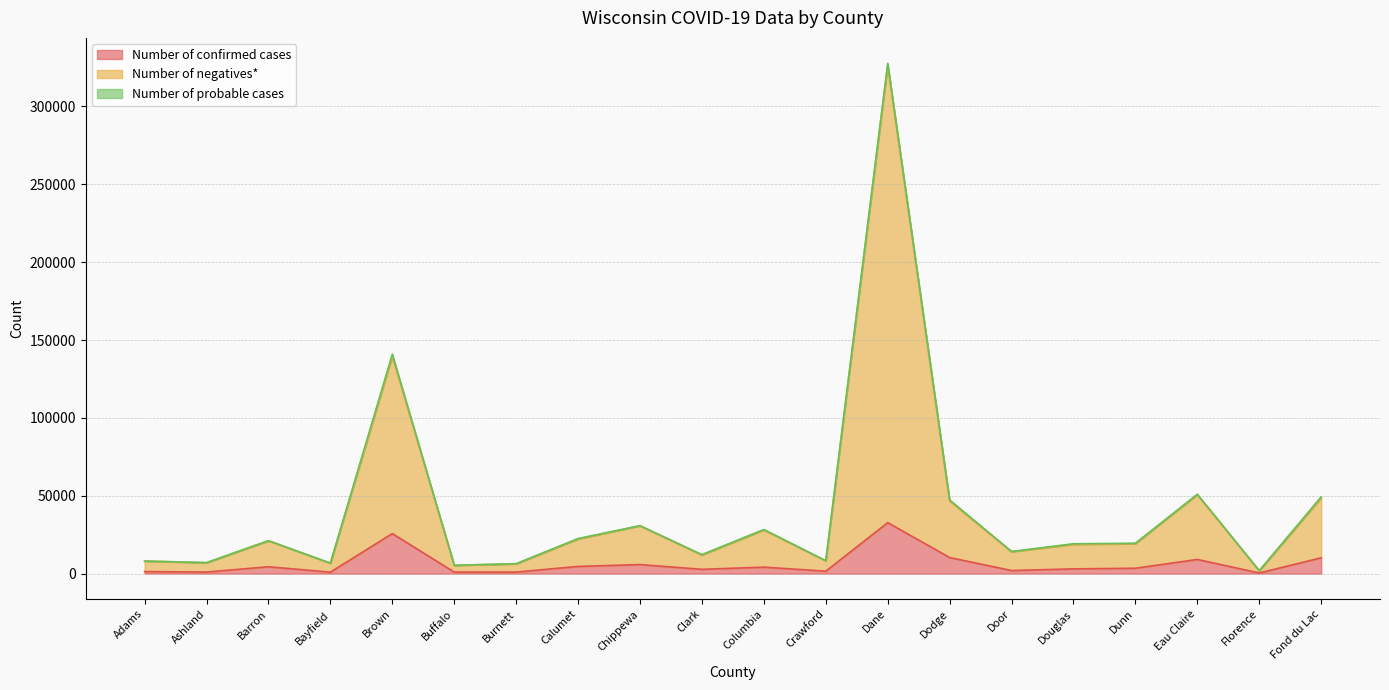

What is the average value of the Number of negatives* series?

41054